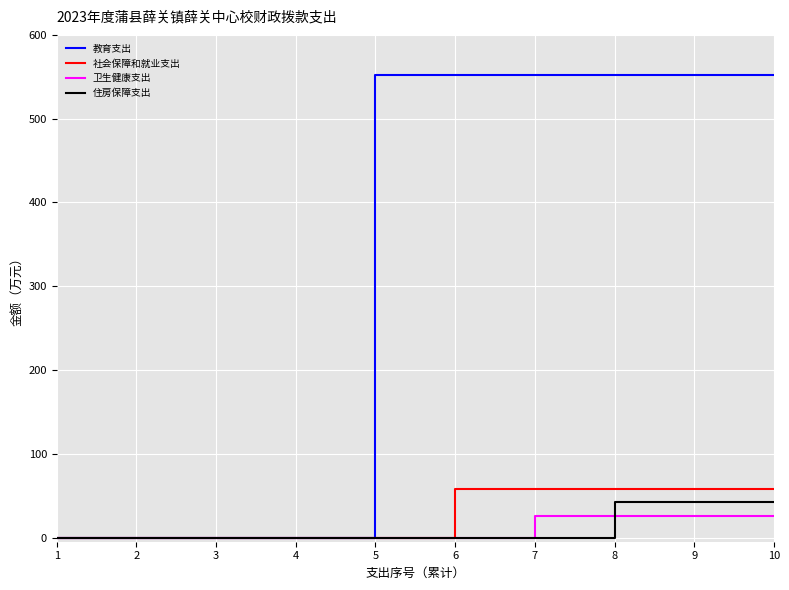

The value of 教育支出 at 5 is 552.3. True or false?

True